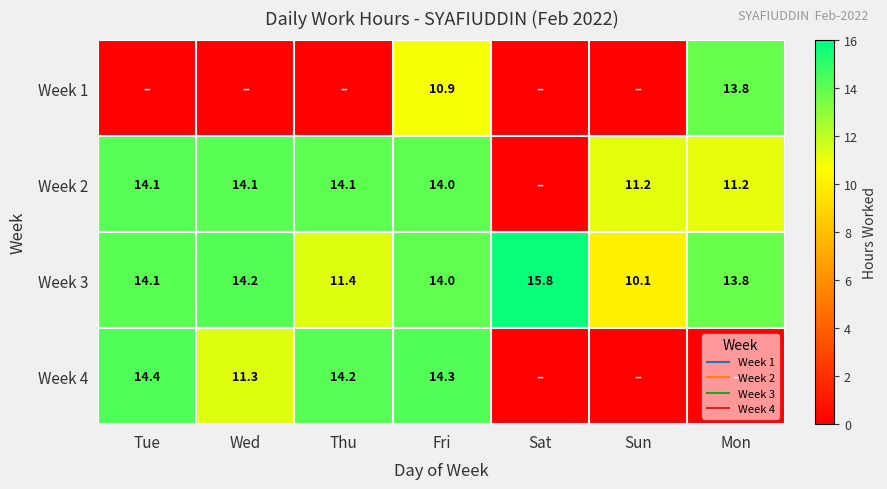

Count the number of categories in the chart.

7